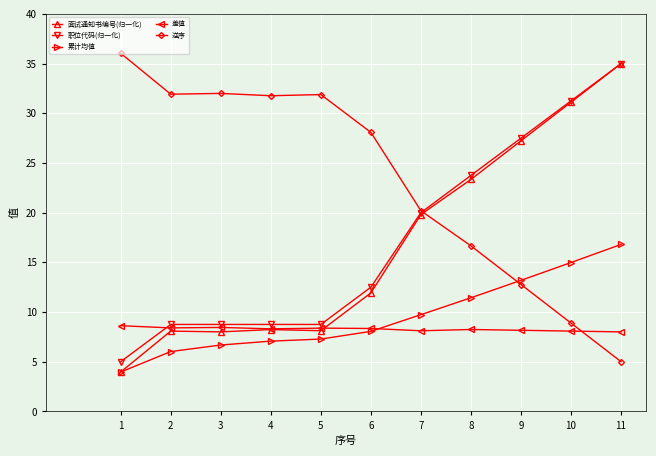

Which label corresponds to the largest value in the chart?

1